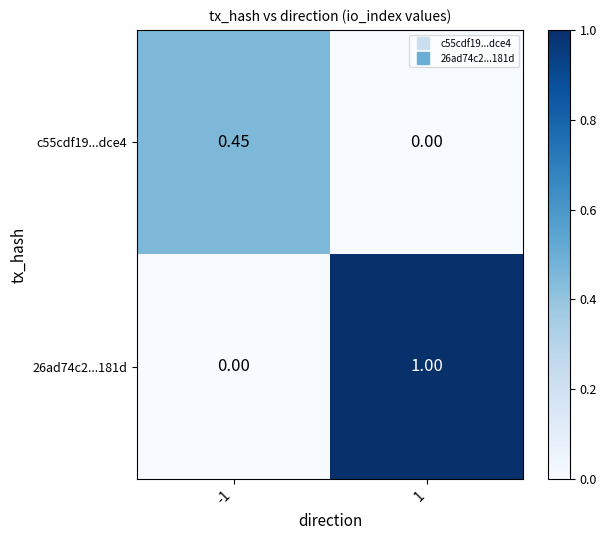

Rank the series by their average value, from lowest to highest.

c55cdf19...dce4, 26ad74c2...181d